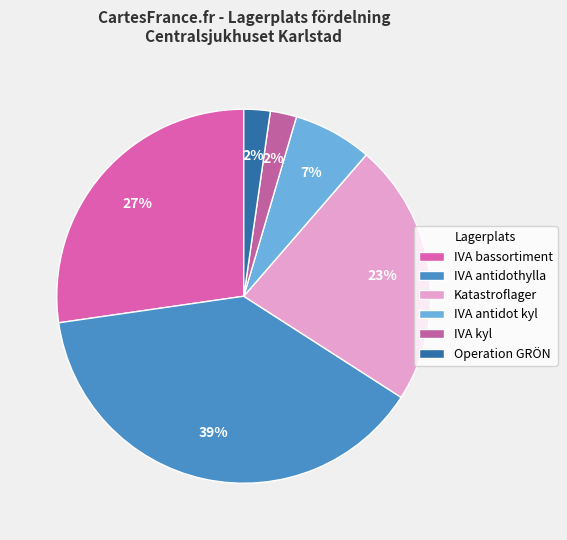

Which category has the biggest portion of the pie?

IVA antidothylla